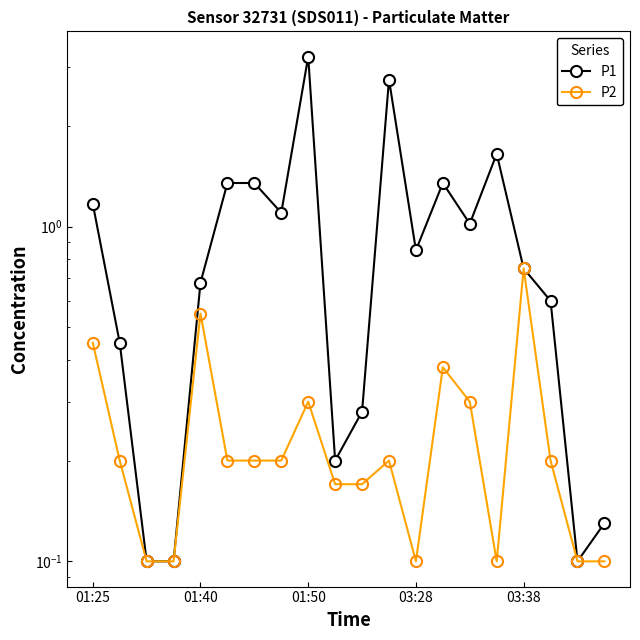

Does the chart have visible grid lines?

No